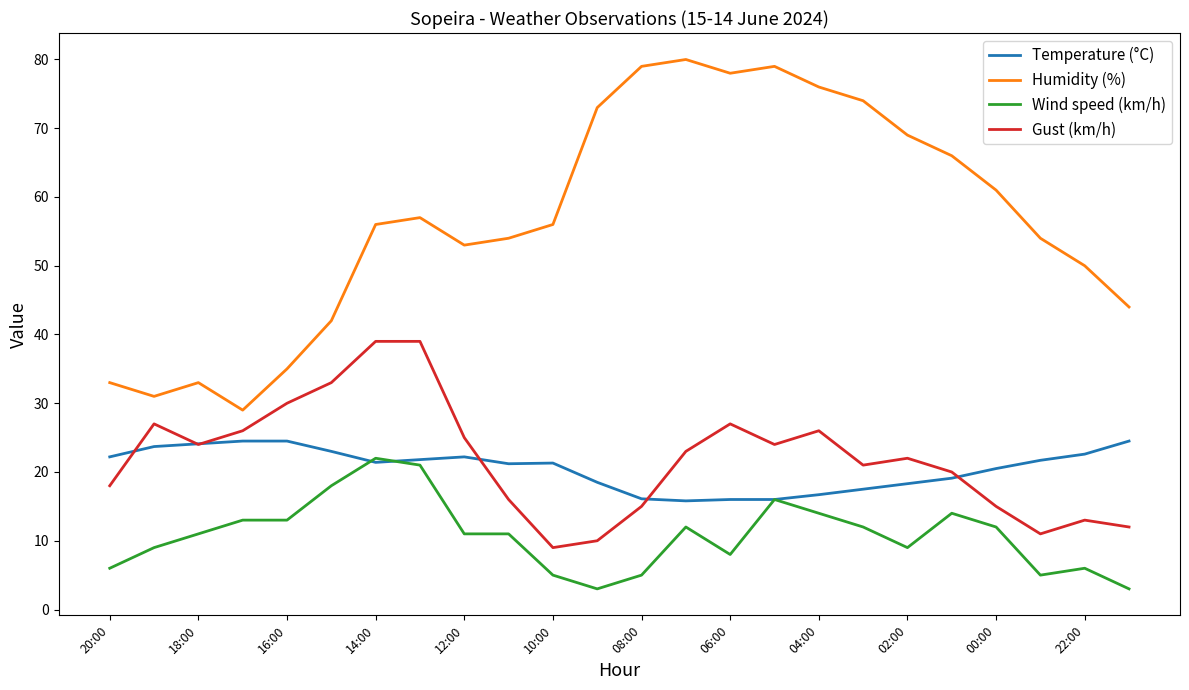

True or false: Humidity (%) and Temperature (°C) intersect in this chart.

False